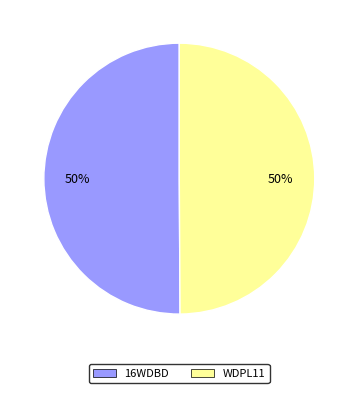

To the nearest percent, what portion does 16WDBD represent?

50%